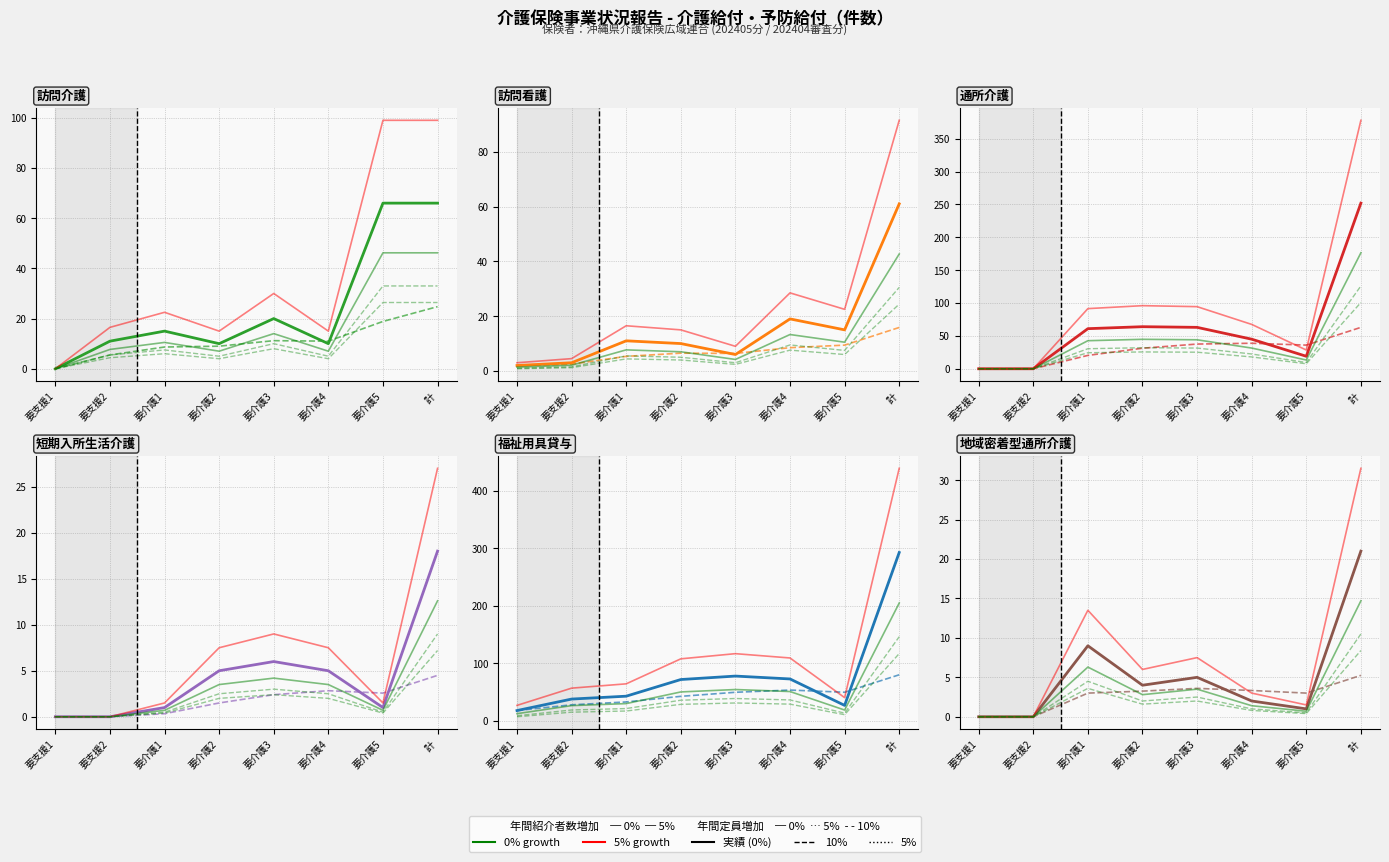

True or false: 地域密着型通所介護 and 通所介護 cross at least once.

False